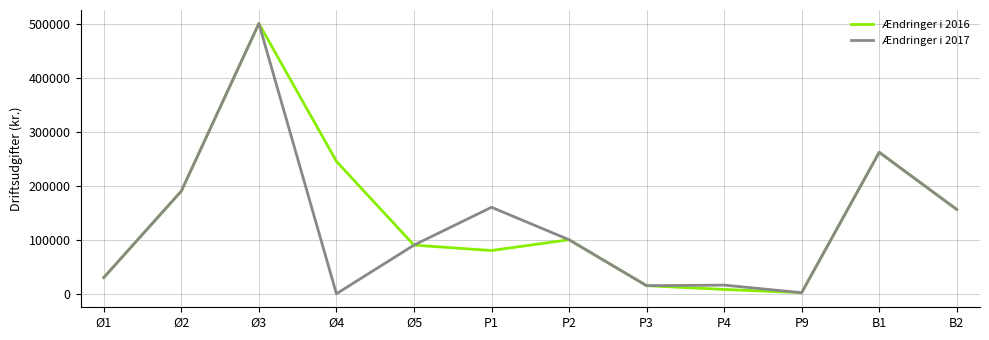

What is the greatest value displayed?

500000